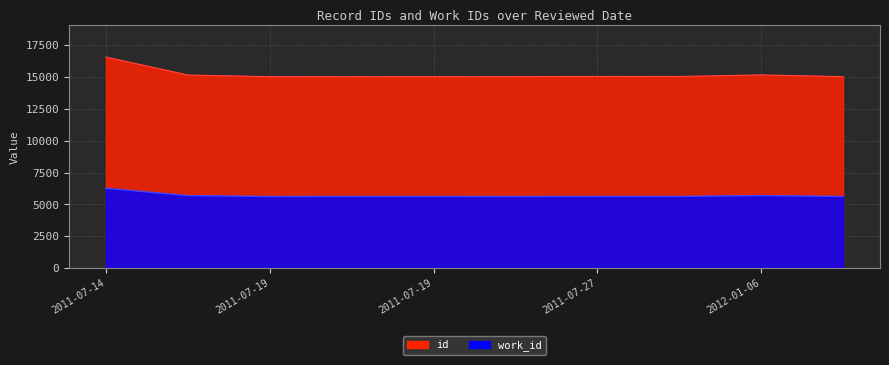

List the series in order of their overall mean, lowest first.

work_id, id